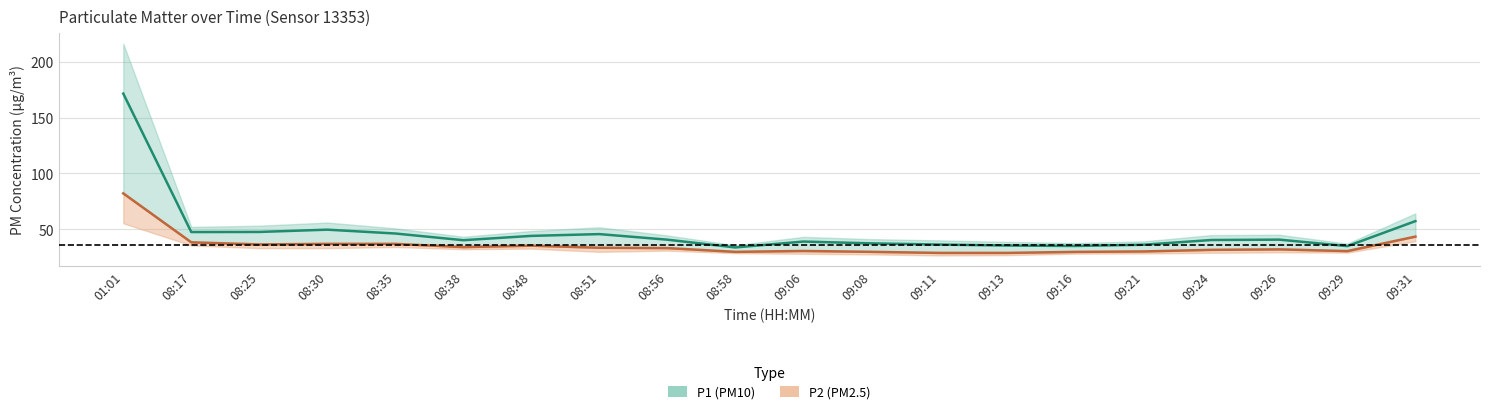

What is the sum of all P1 values?

955.4